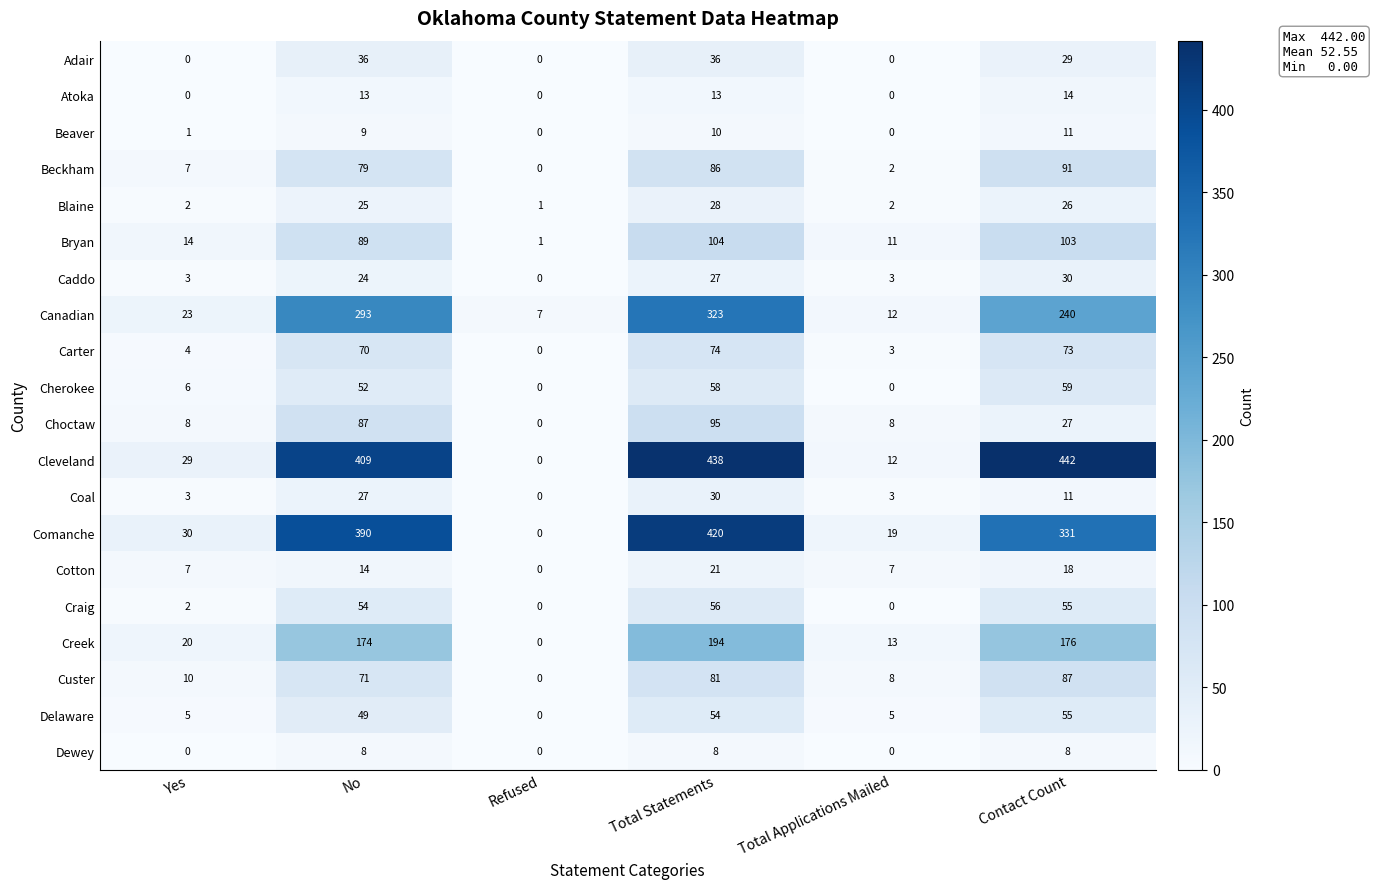

What is the difference between the highest and lowest values at Yes?

30